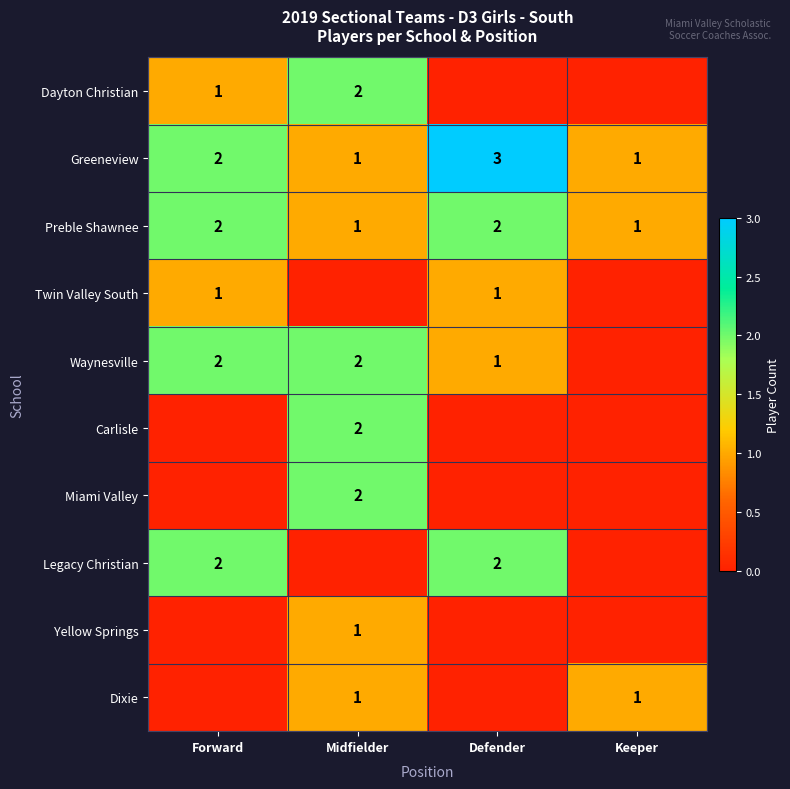

The Legacy Christian series shows 2 at Defender. True or false?

True